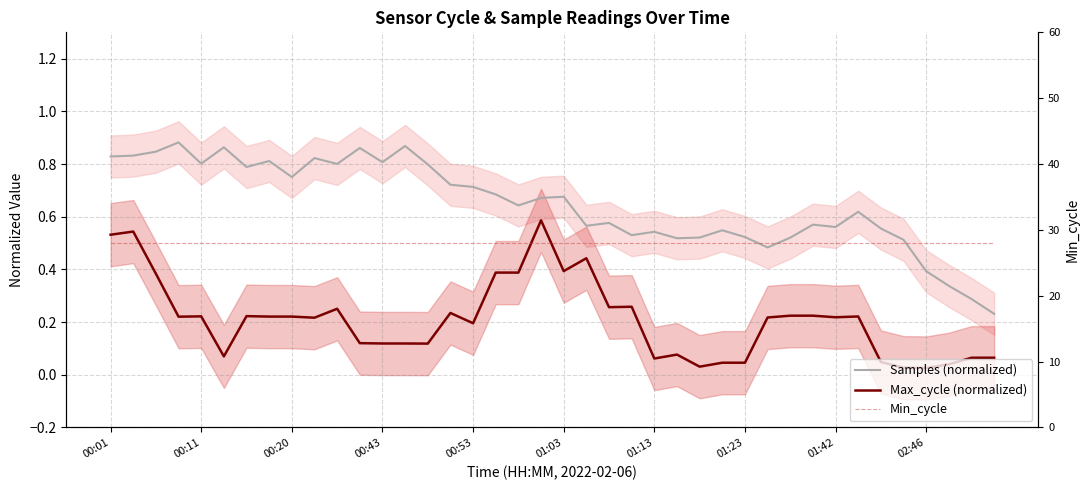

Is the value of Min_cycle at 00:53 greater than the value of Samples (normalized) at 00:20?

Yes